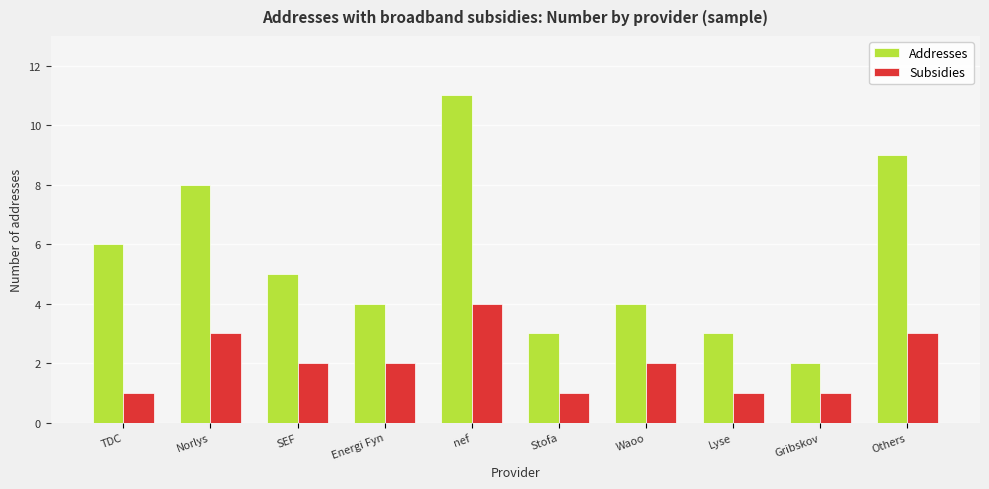

How many data points does each series have?

10